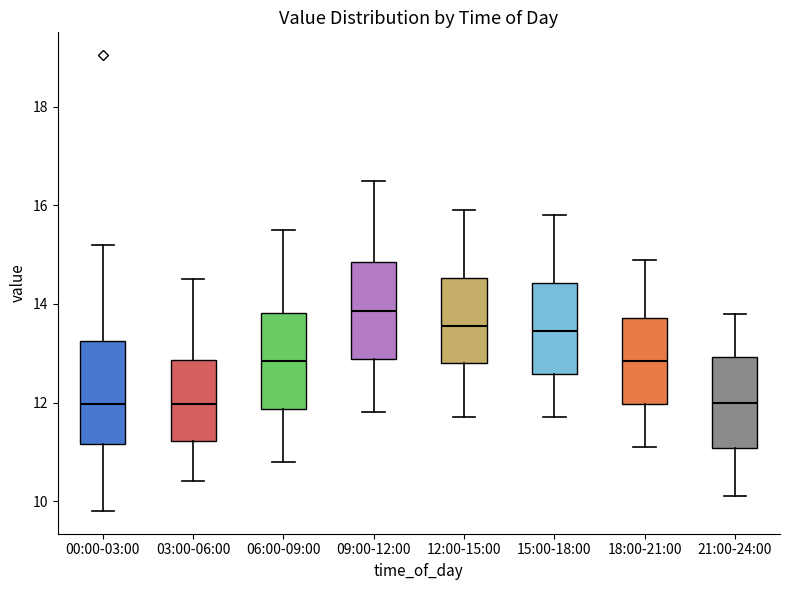

Where is the lower edge of the box for 03:00-06:00 on the y-axis? The values are not printed on the chart, so give them approximately, as read against the axis.

11.2